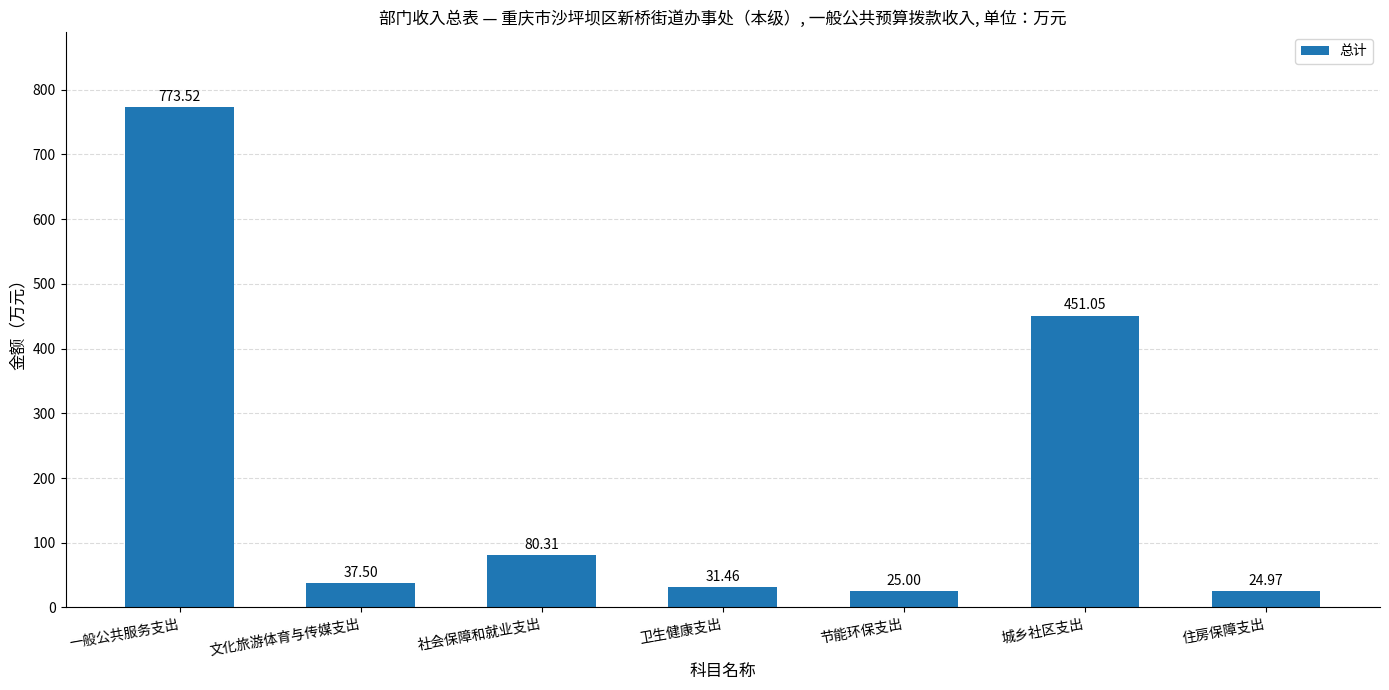

Rank the categories by value from lowest to highest.

住房保障支出, 节能环保支出, 卫生健康支出, 文化旅游体育与传媒支出, 社会保障和就业支出, 城乡社区支出, 一般公共服务支出